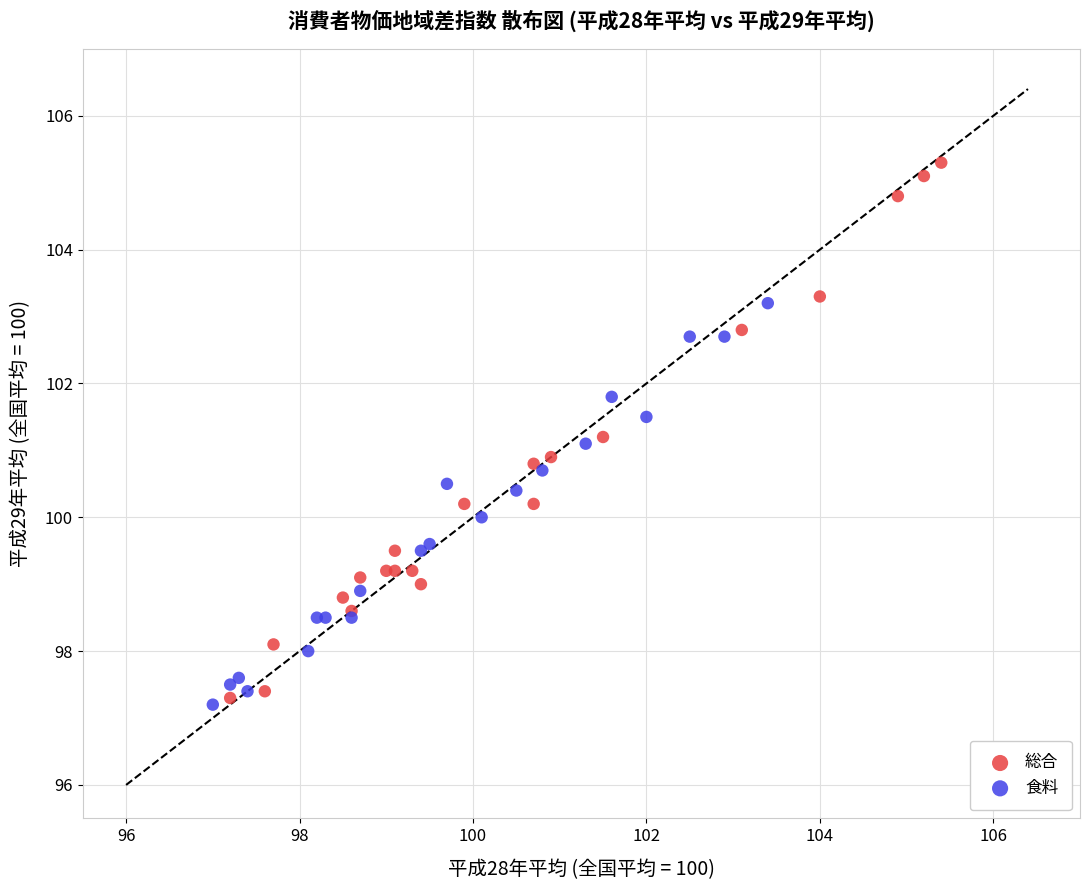

Which series has the largest Y range (max minus min)?

総合